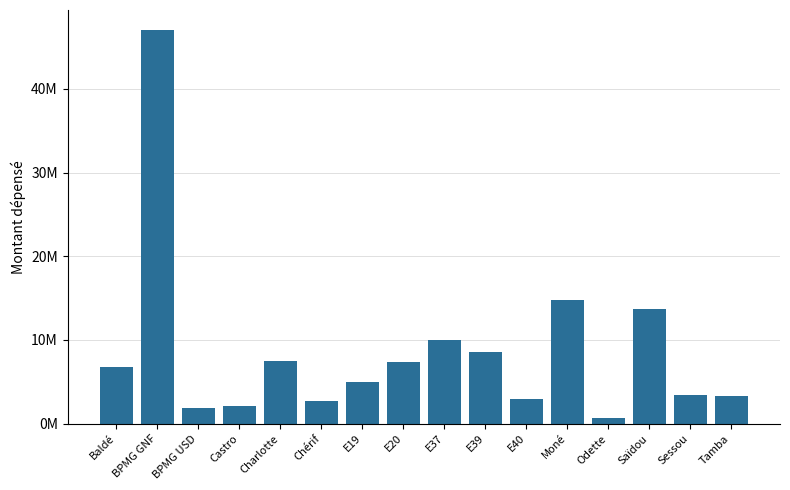

What is the average value?

8623417.1